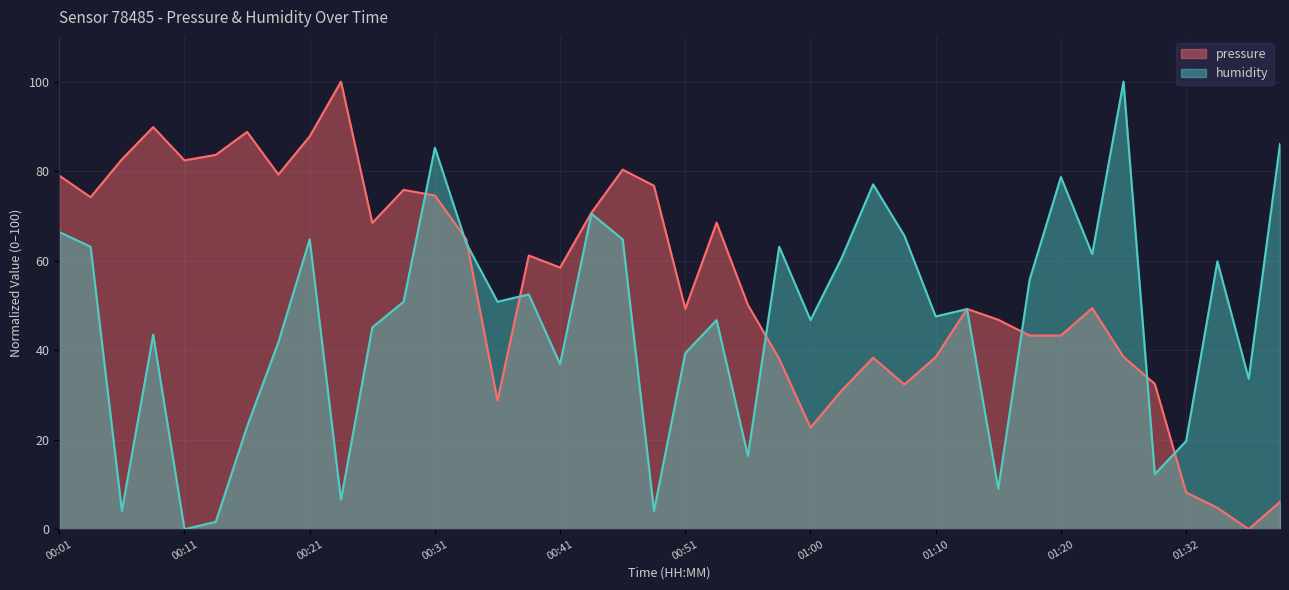

Is the value of pressure at 00:11 greater than the value of humidity at 01:27?

Yes